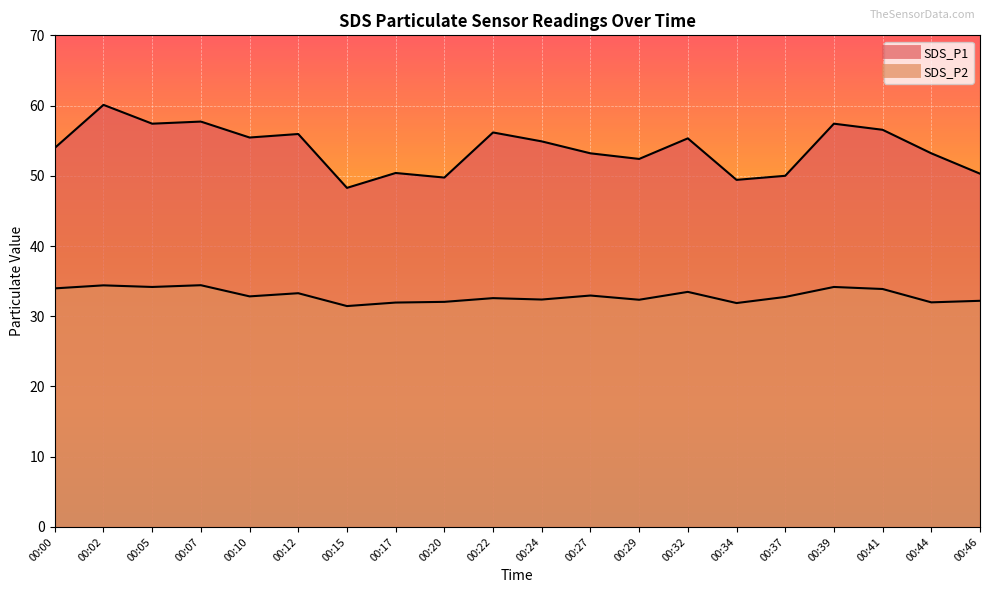

Is the value of SDS_P1 at 00:02 greater than the value of SDS_P2 at 00:22?

Yes